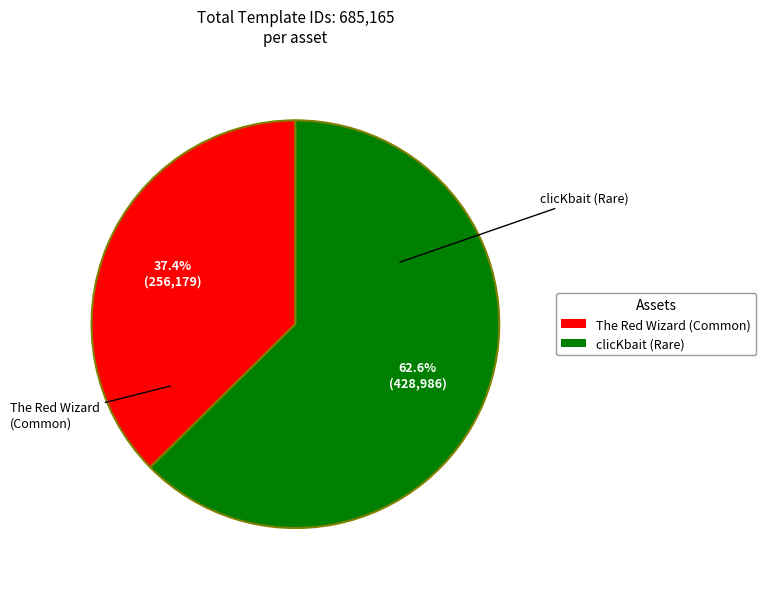

What is the majority slice?

clicKbait (Rare)